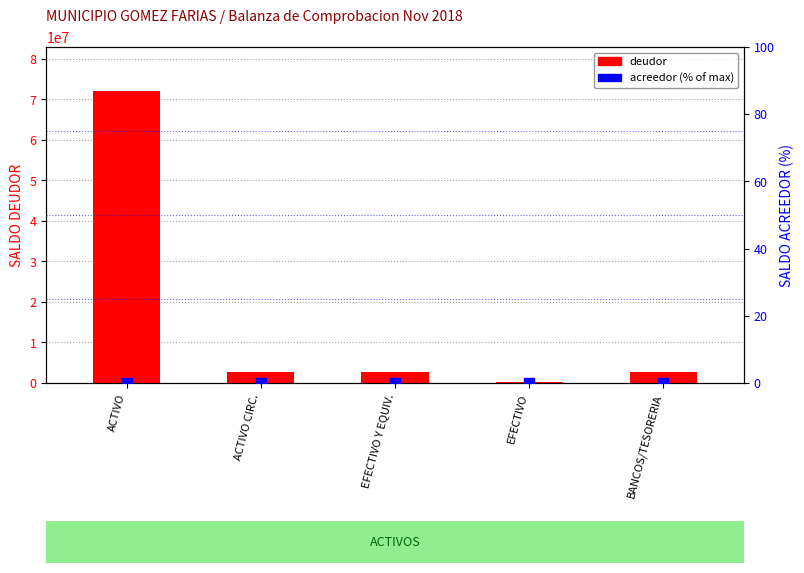

Which series has the largest total across all categories?

deudor (SALDO DEUDOR)